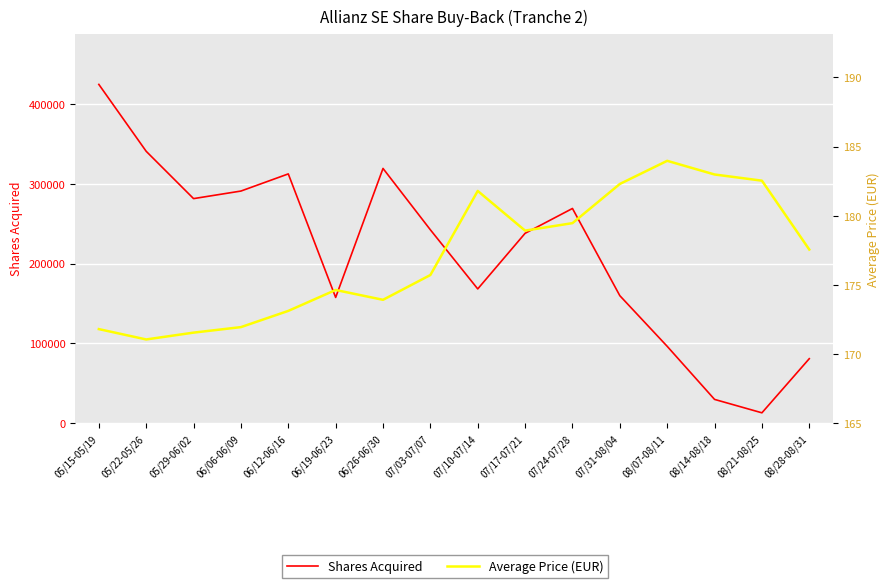

The Shares Acquired series shows 200276.6 at 05/22-05/26. True or false?

False